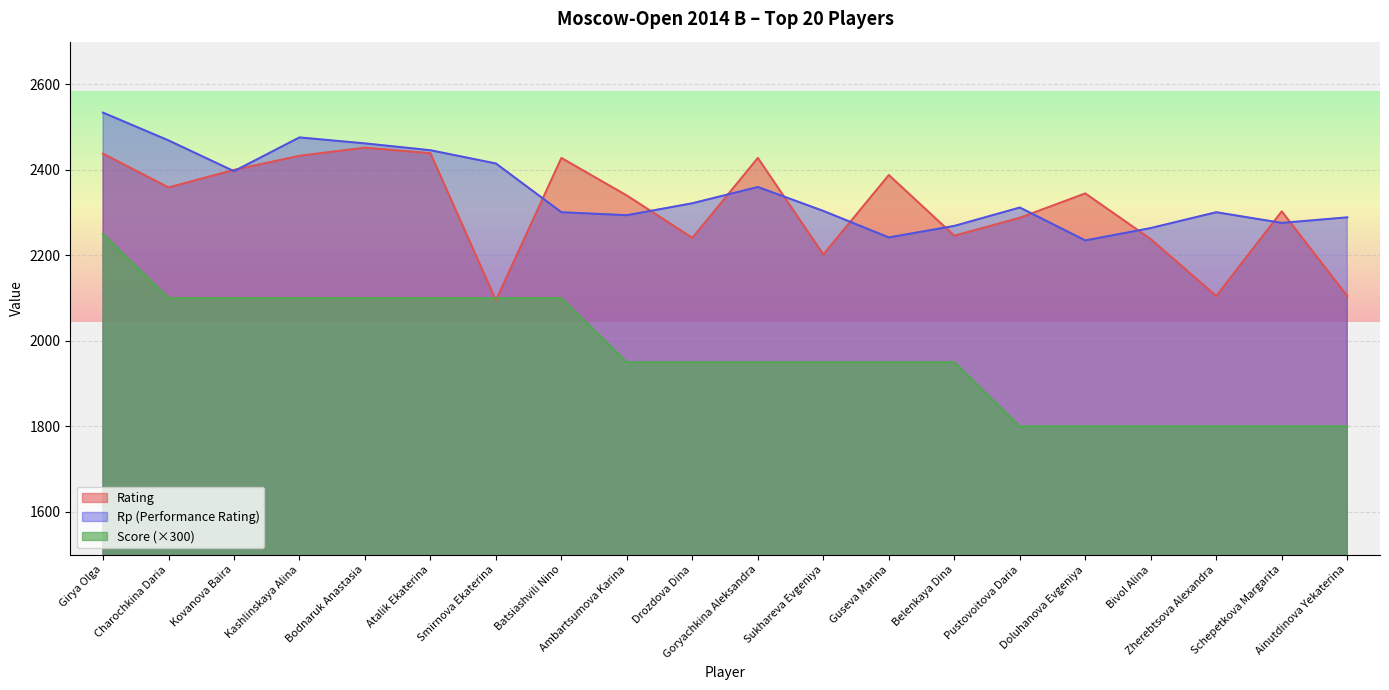

What are all the series names shown in the legend?

Rating, Rp (Performance Rating), Score (×300)